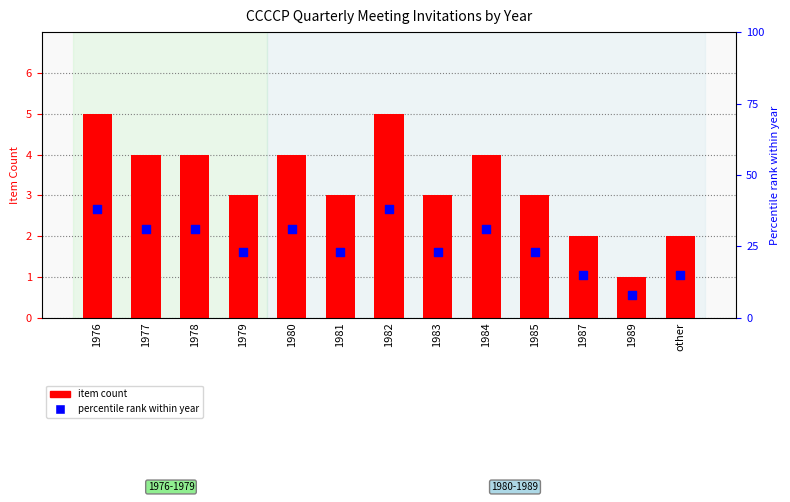

What are all the series names shown in the legend?

item count, percentile rank within year